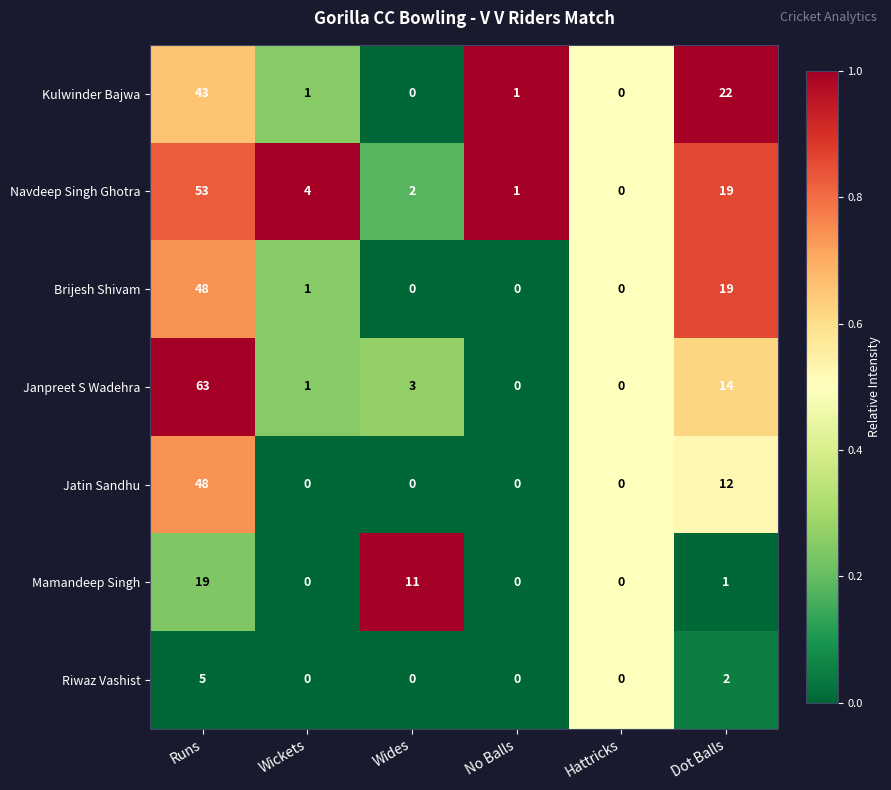

What is the highest value of the Kulwinder Bajwa series?

43